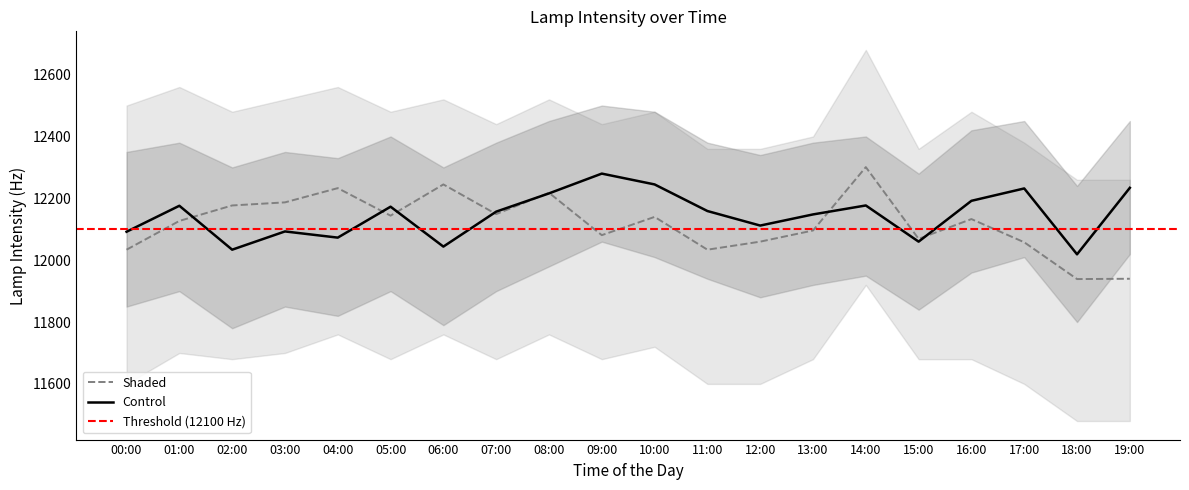

What position from the right is 18:00?

2